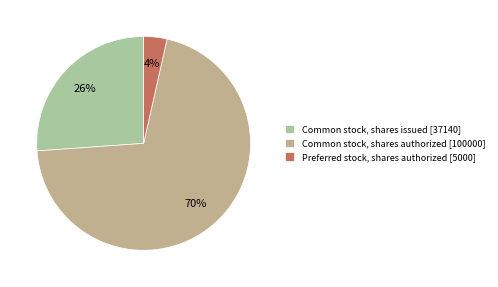

Does Preferred stock, shares authorized account for over 50% of the chart?

No